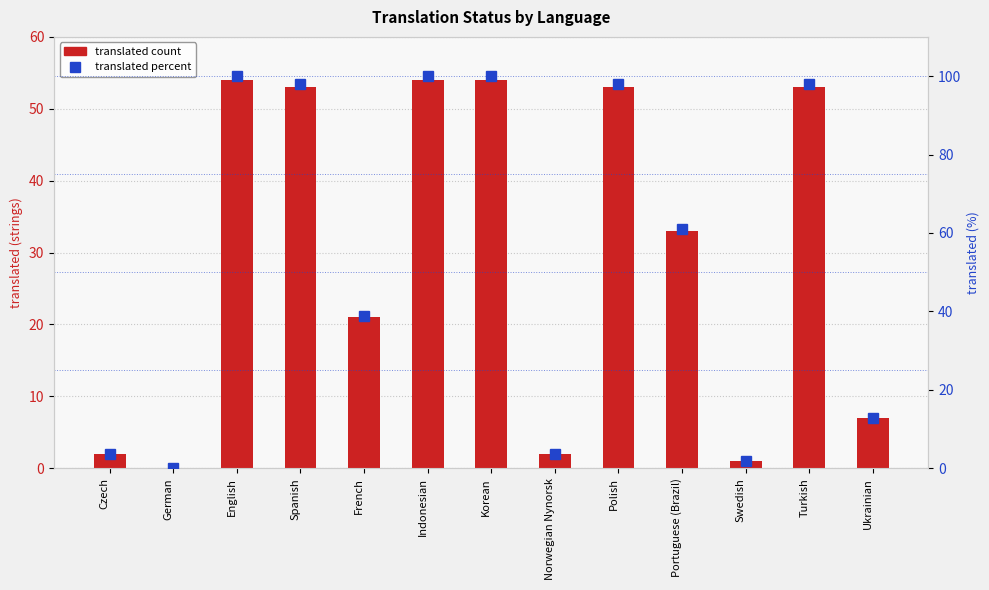

At which category is the sum across all series the highest?

English